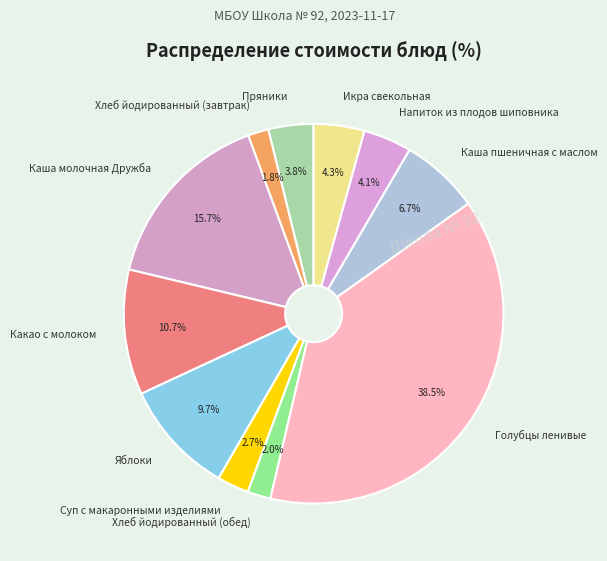

Which slice is the largest?

Голубцы ленивые